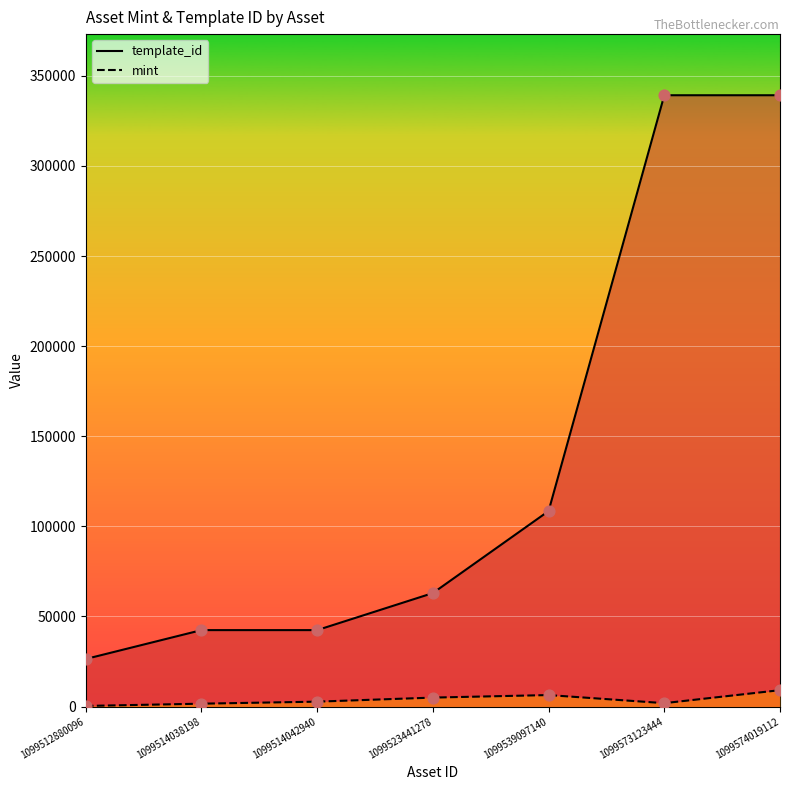

What are all the series names shown in the legend?

template_id, mint